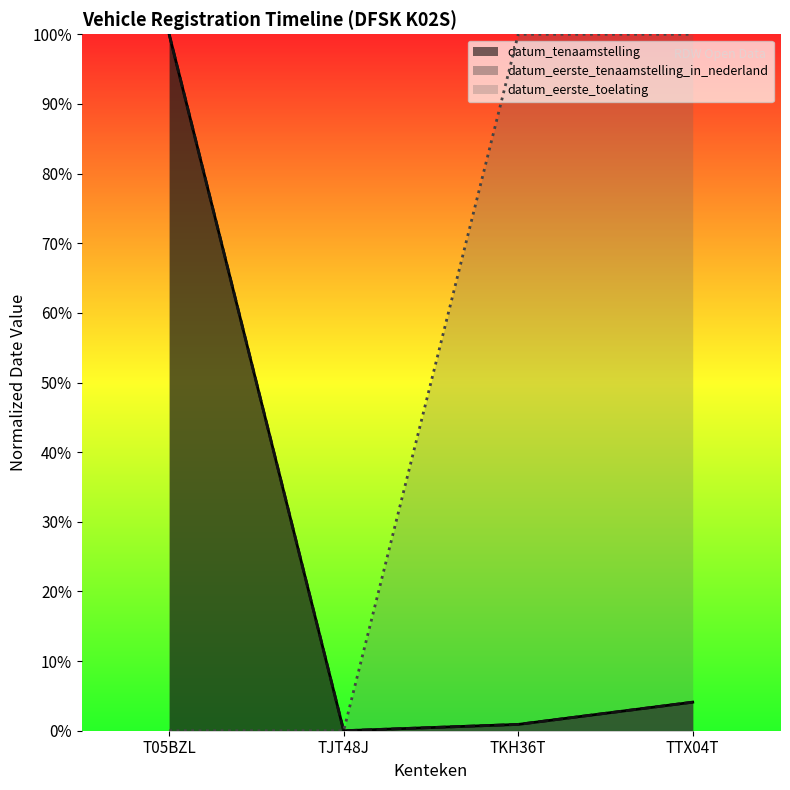

What is the value of the datum_eerste_tenaamstelling_in_nederland point at the 1st from the left?

100.0